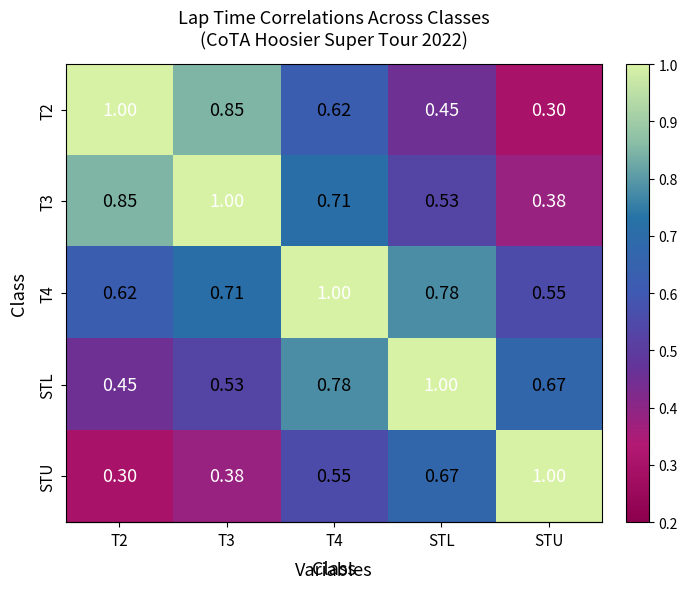

At which category is the sum across all series the highest?

T4